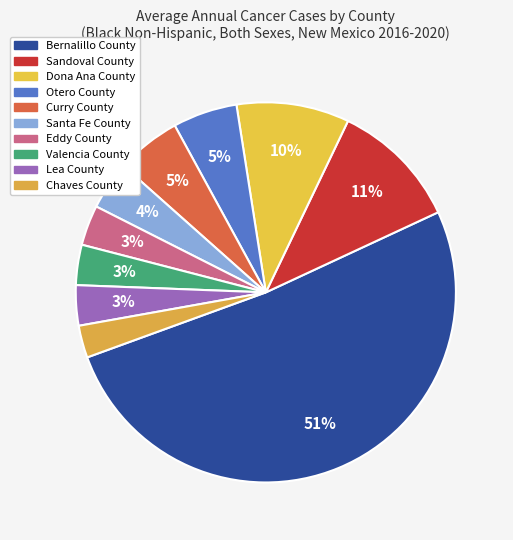

How many segments does this pie chart have?

10